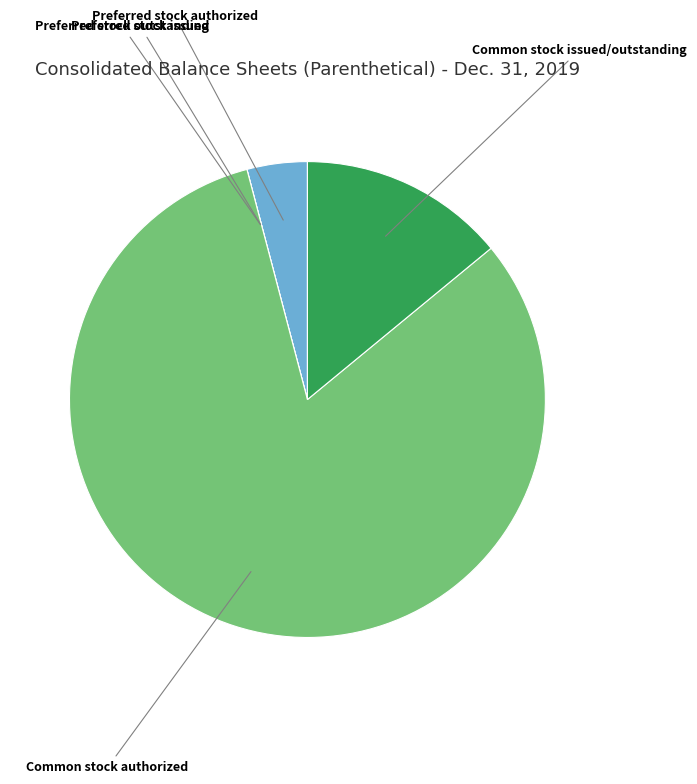

Is the sum of Common stock authorized and Preferred stock authorized greater than half?

Yes